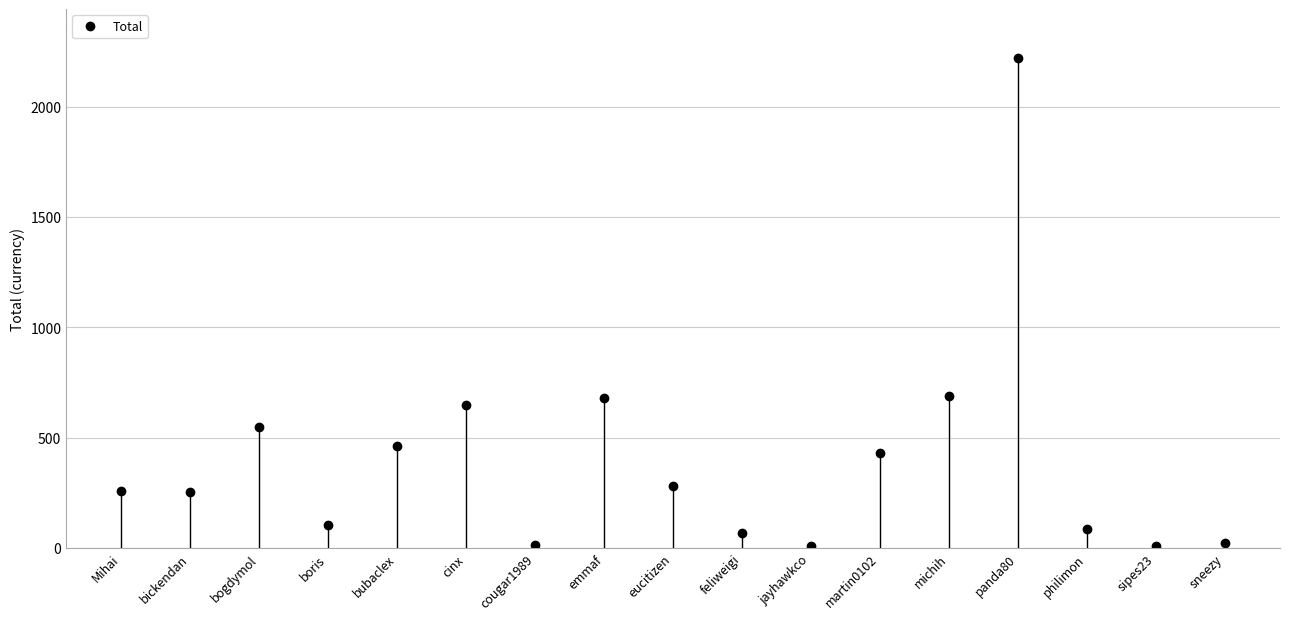

What position from the left is panda80?

14